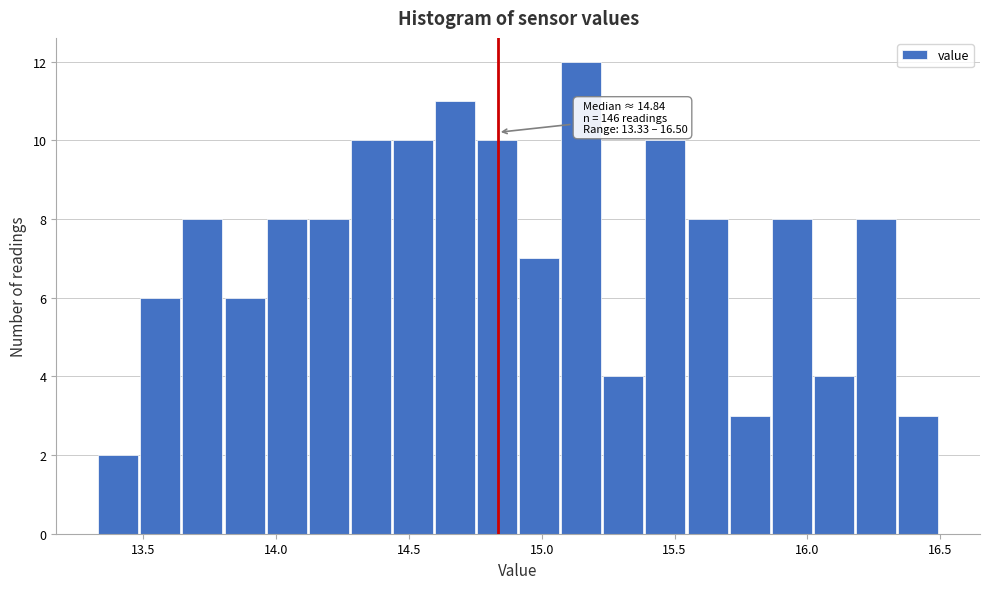

Around what value on the x-axis is the tallest bar? Give the approximate position of its centre, as read against the axis.

15.15